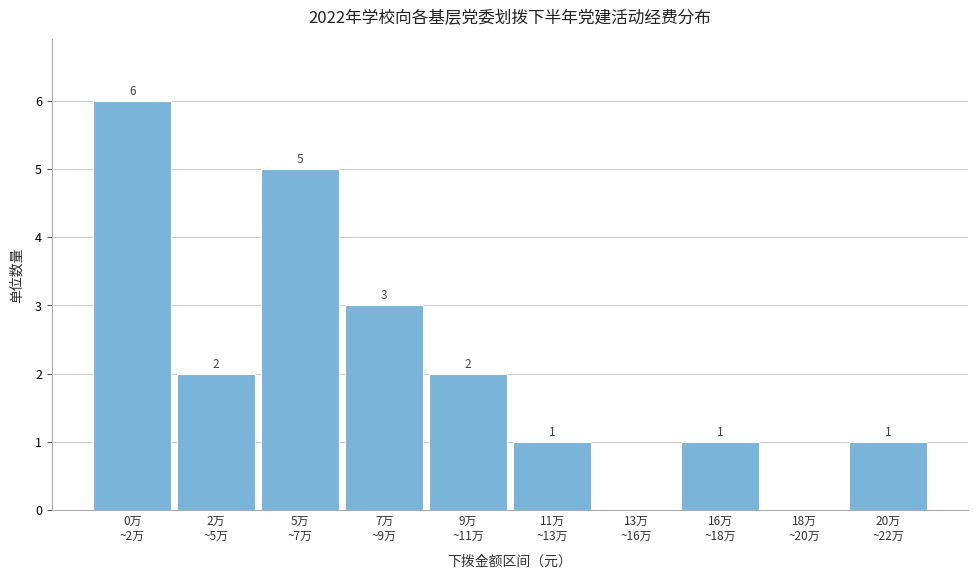

What is the maximum value shown in the chart?

6